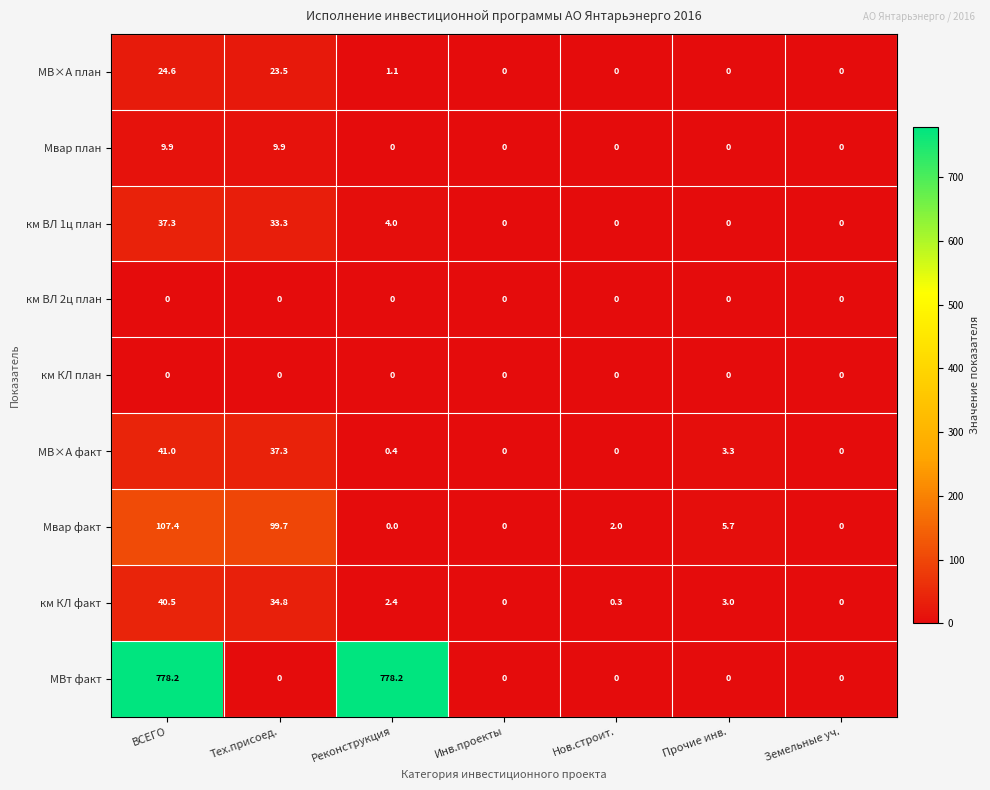

Which series changed the most between Тех.присоед. and Инв.проекты?

Мвар факт